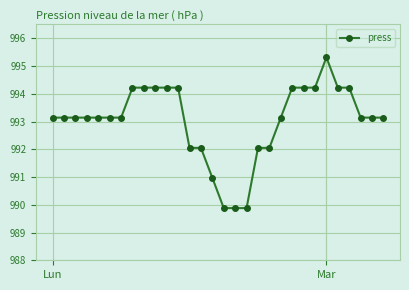

What is the value of the 16th point from the left?

989.9